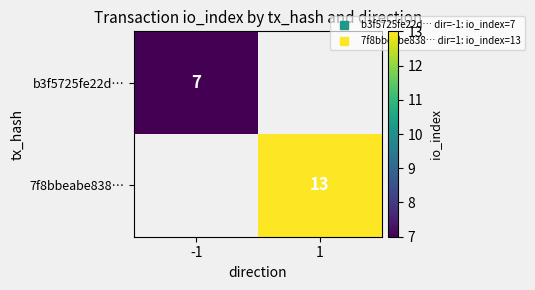

What is the sum of the b3f5725fe22d… values at -1 and 1?

7